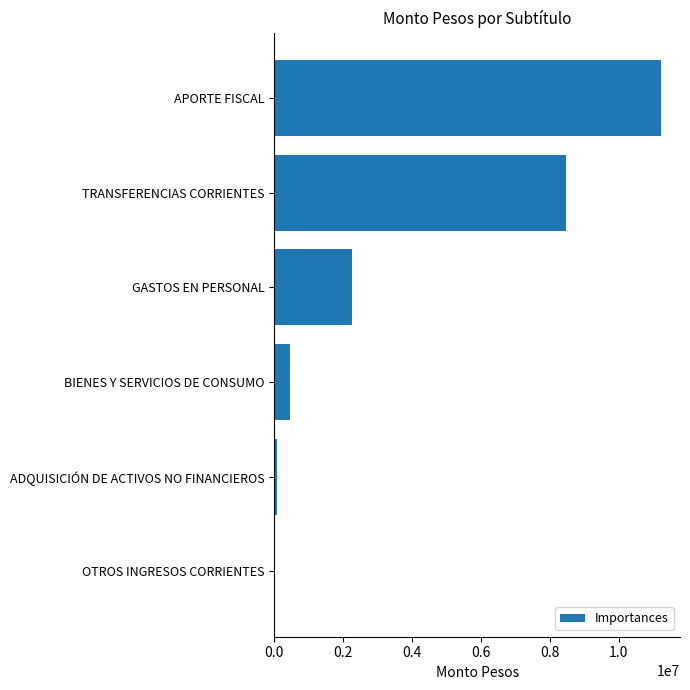

At which label is the value closest to 5615980?

TRANSFERENCIAS CORRIENTES